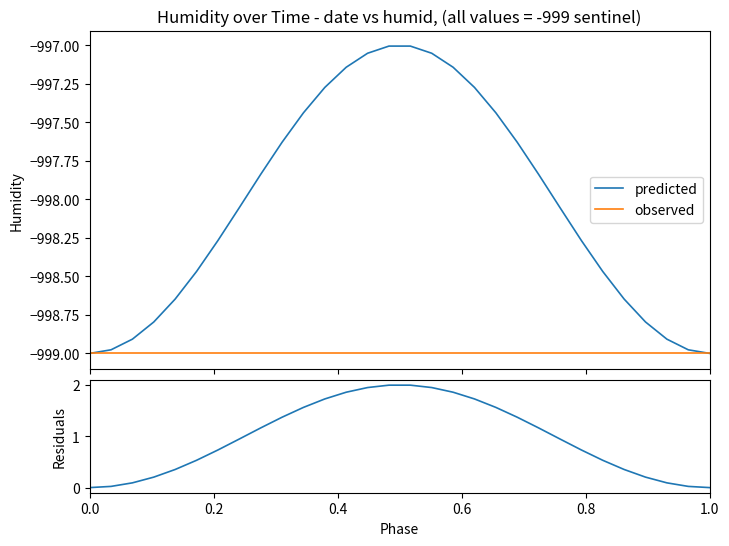

Count the number of data series in this chart.

3